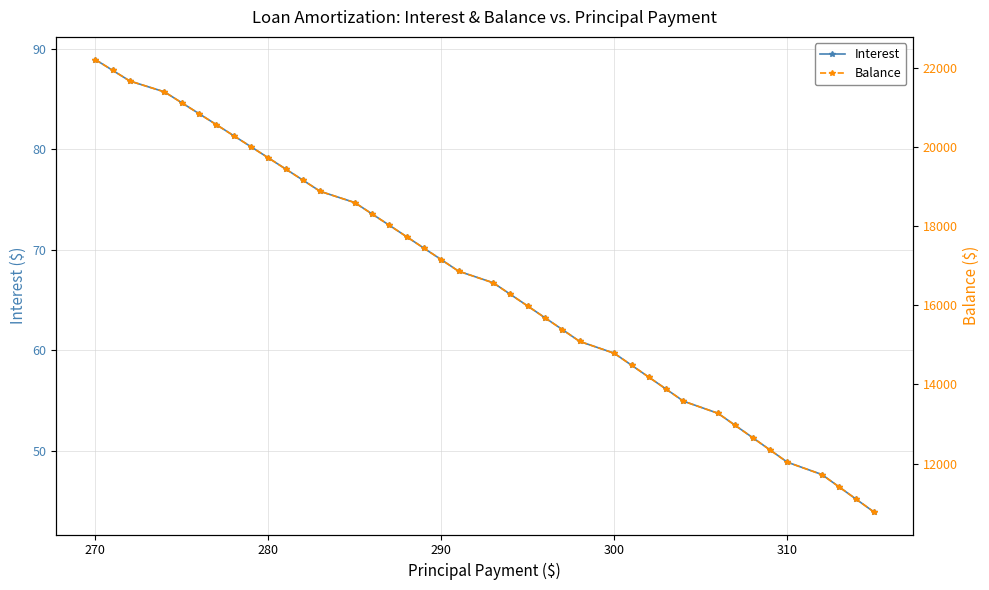

Count the number of data series in this chart.

2